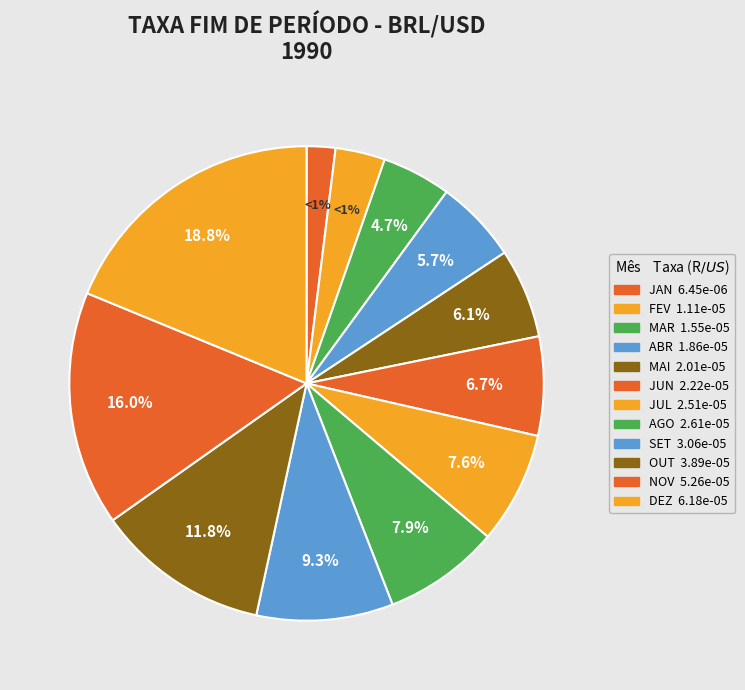

Rank the categories by value from highest to lowest.

DEZ, NOV, OUT, SET, AGO, JUL, JUN, MAI, ABR, MAR, FEV, JAN